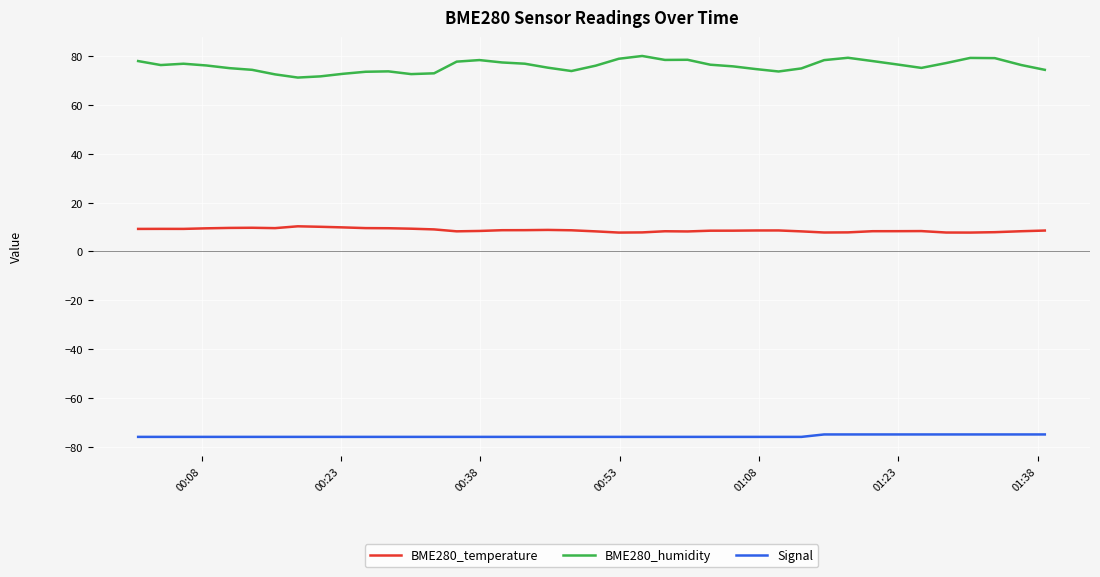

Count the number of data series in this chart.

3